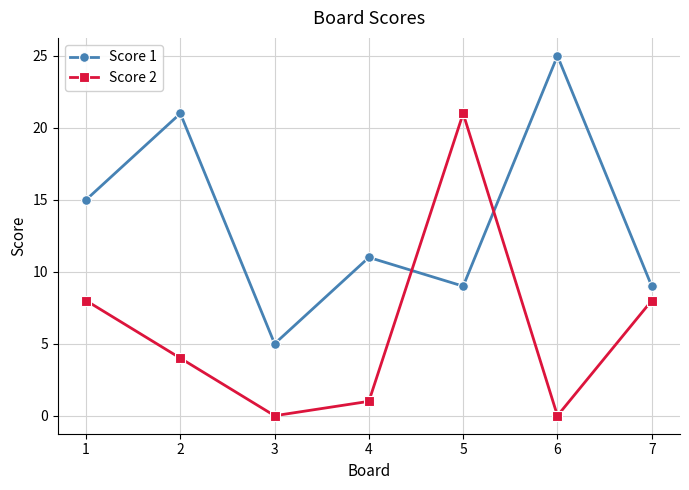

True or false: Score 1 has more than 1 points higher than both neighbors.

True